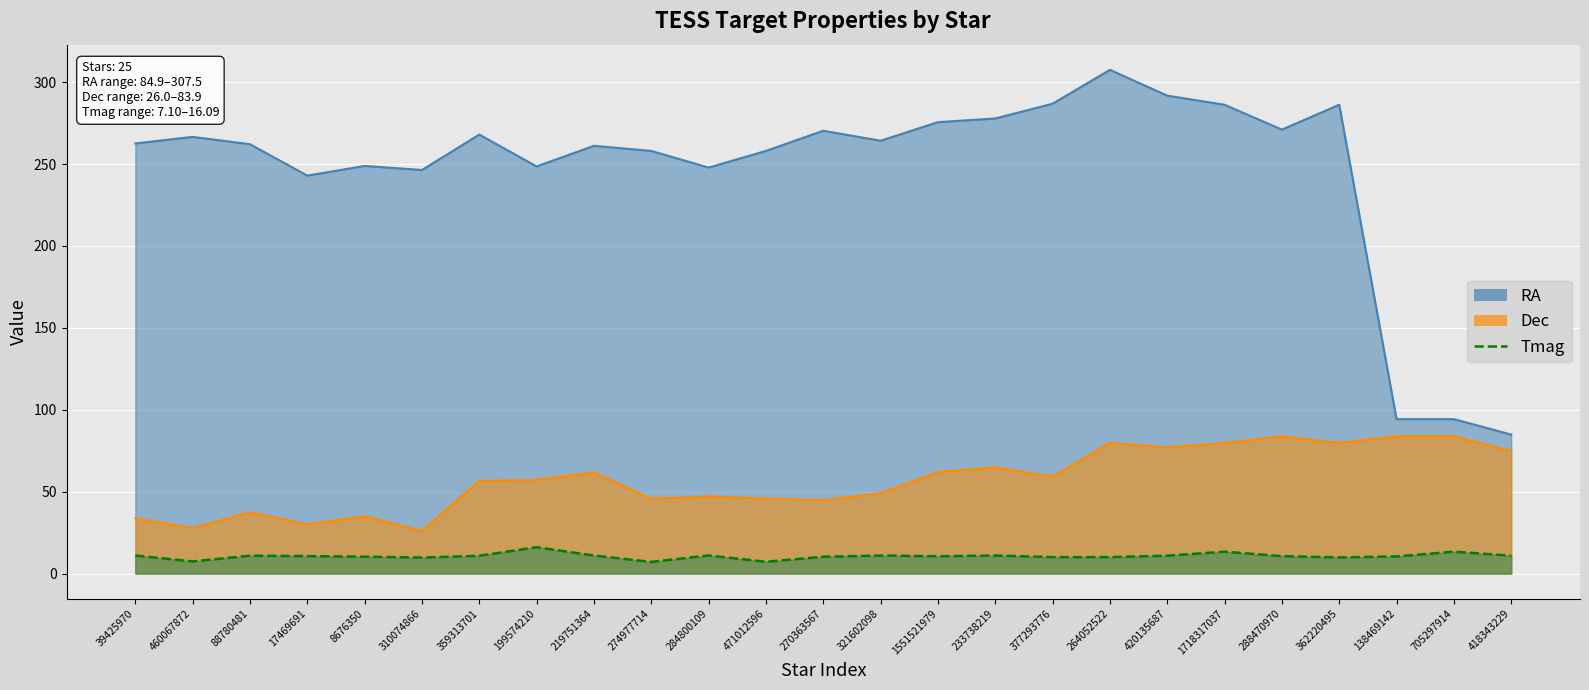

True or false: Tmag and RA intersect in this chart.

False